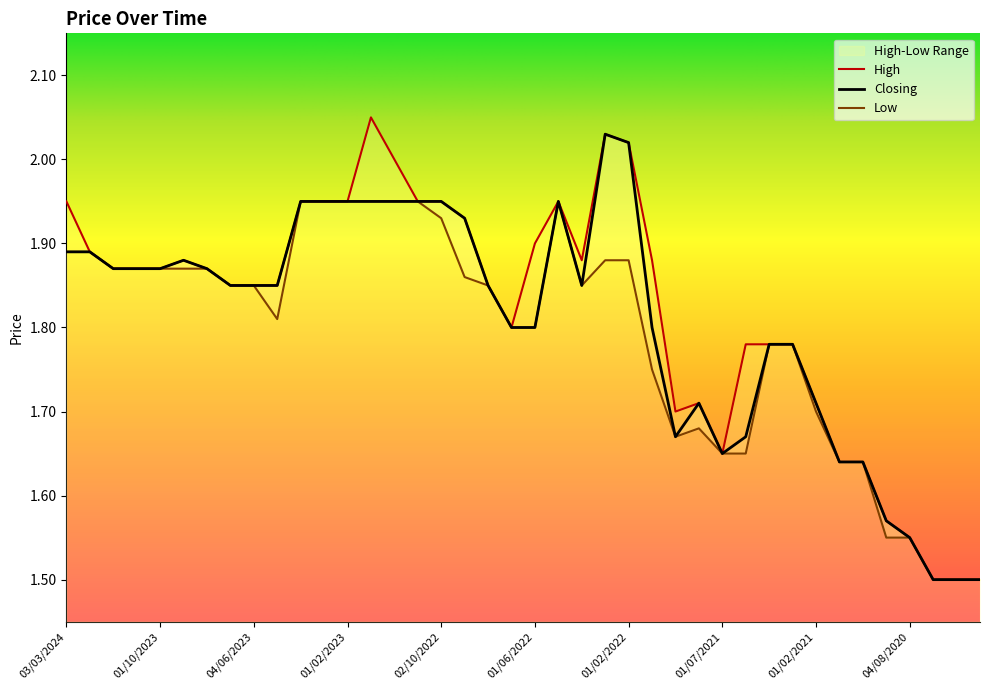

True or false: Closing and Low intersect in this chart.

False